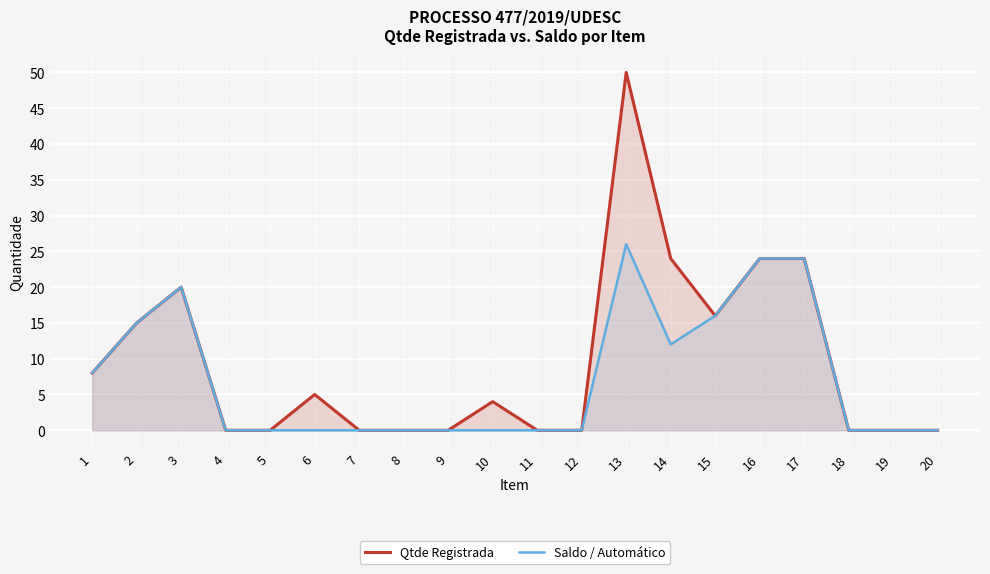

Between 2 and 20, which series saw the biggest shift?

Qtde Registrada